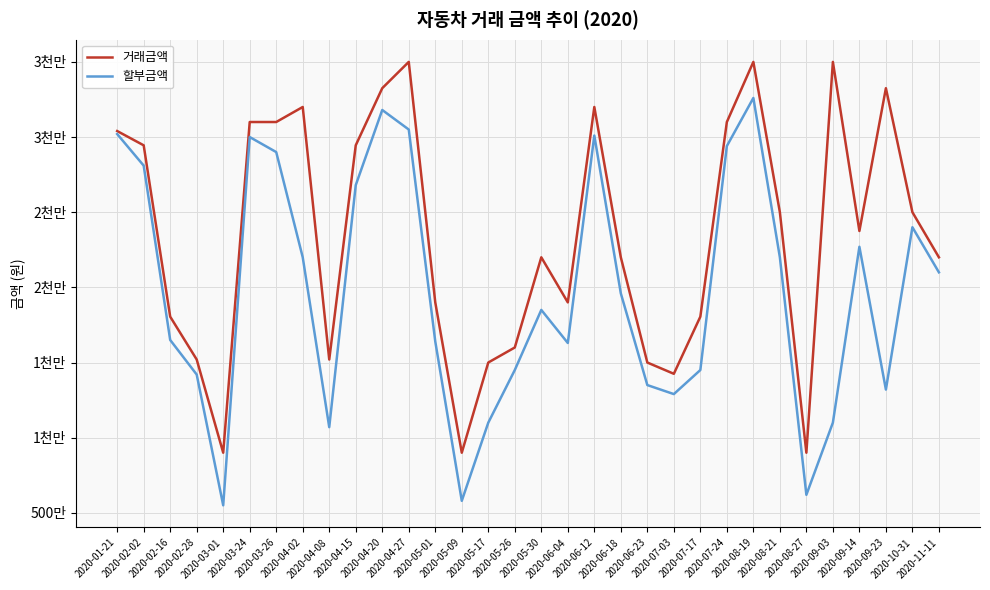

What are all the series names shown in the legend?

거래금액, 할부금액